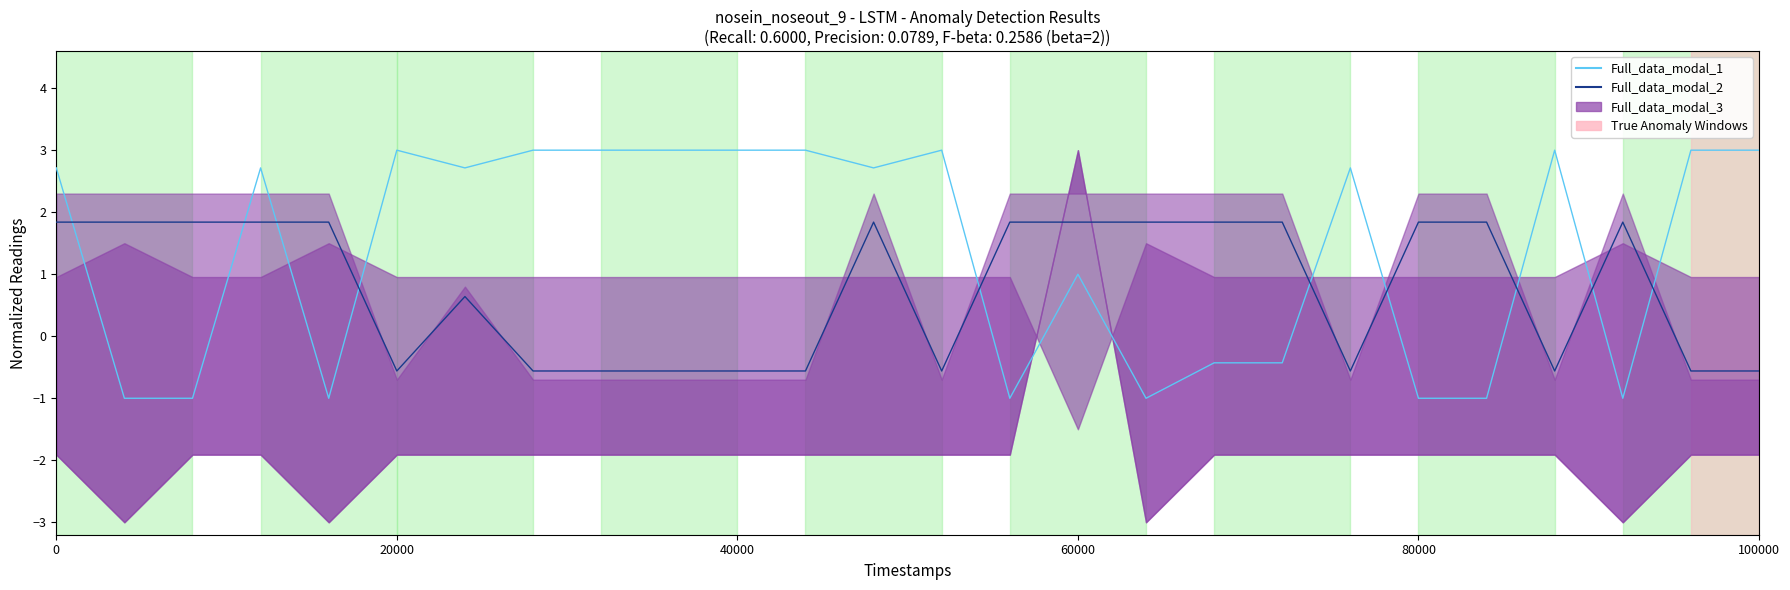

What is the difference between the maximum and second lowest values in the Full_data_modal_1 series?

4.0